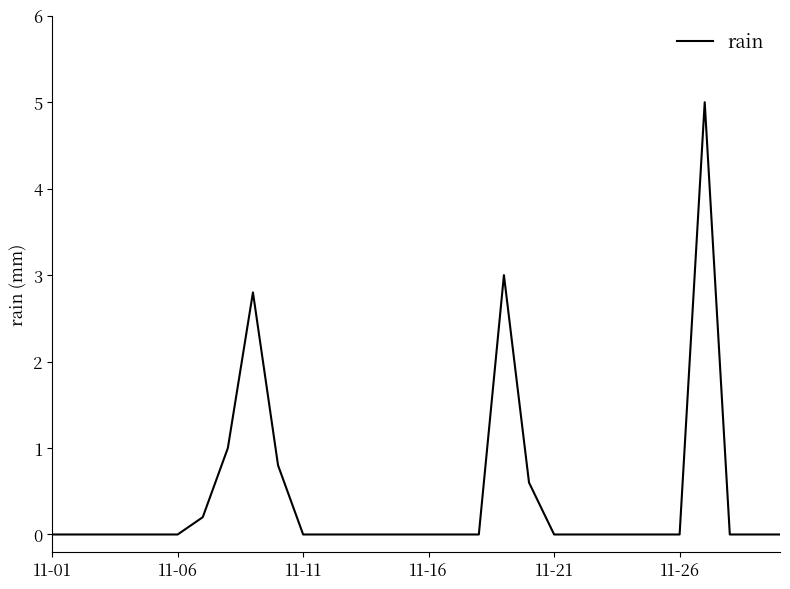

What is the greatest value displayed?

5.0